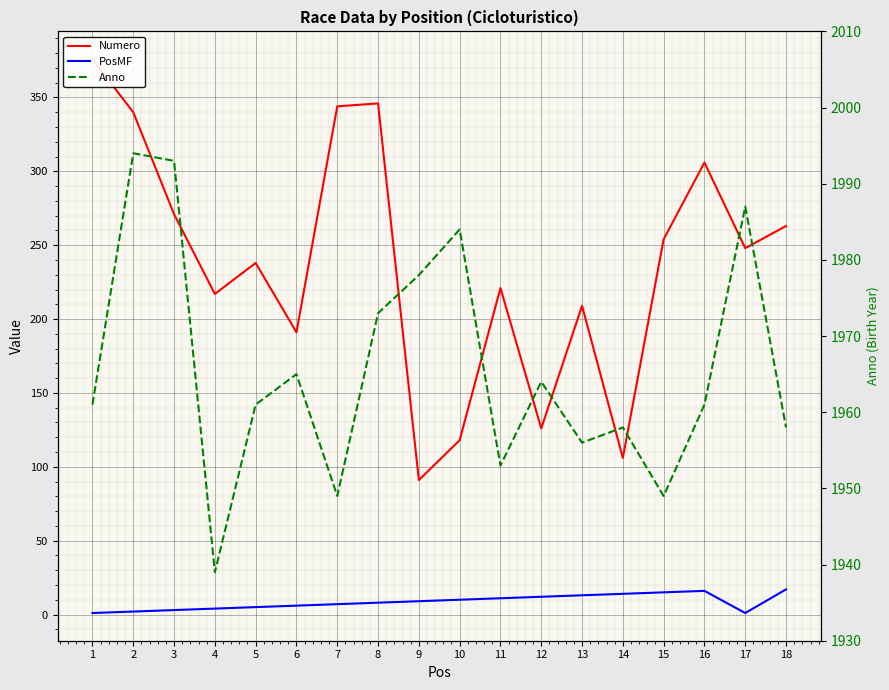

Reading right to left, transcribe all the data shown in this chart.

Numero: 18=263	17=248	16=306	15=254	14=106	13=209	12=126	11=221	10=118	9=91	8=346	7=344	6=191	5=238	4=217	3=271	2=340	1=376
PosMF: 18=17	17=1	16=16	15=15	14=14	13=13	12=12	11=11	10=10	9=9	8=8	7=7	6=6	5=5	4=4	3=3	2=2	1=1
Anno: 18=1958	17=1987	16=1961	15=1949	14=1958	13=1956	12=1964	11=1953	10=1984	9=1978	8=1973	7=1949	6=1965	5=1961	4=1939	3=1993	2=1994	1=1961